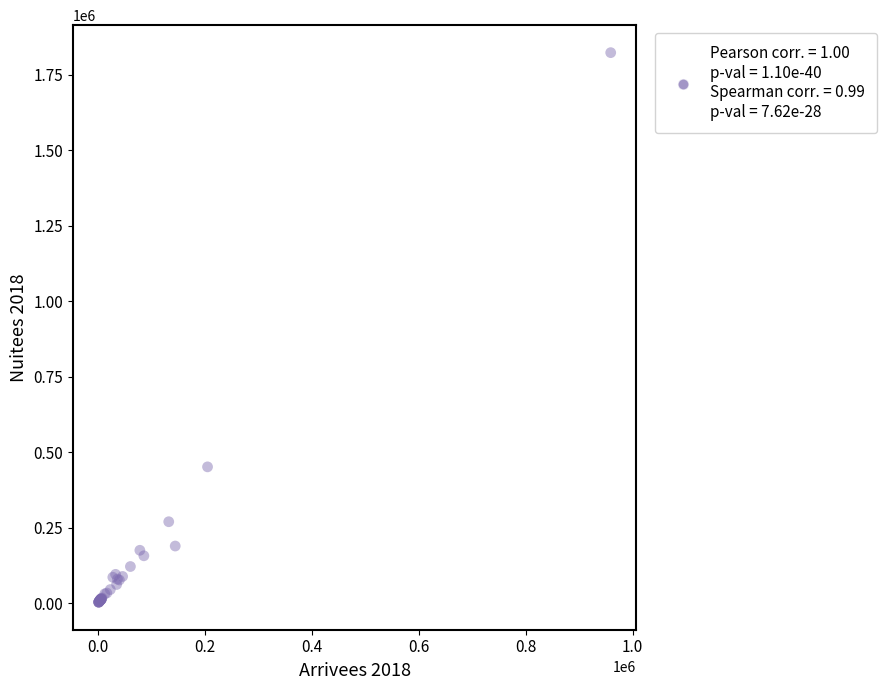

What Y value in the scatter plot is closest to 913399?

451440